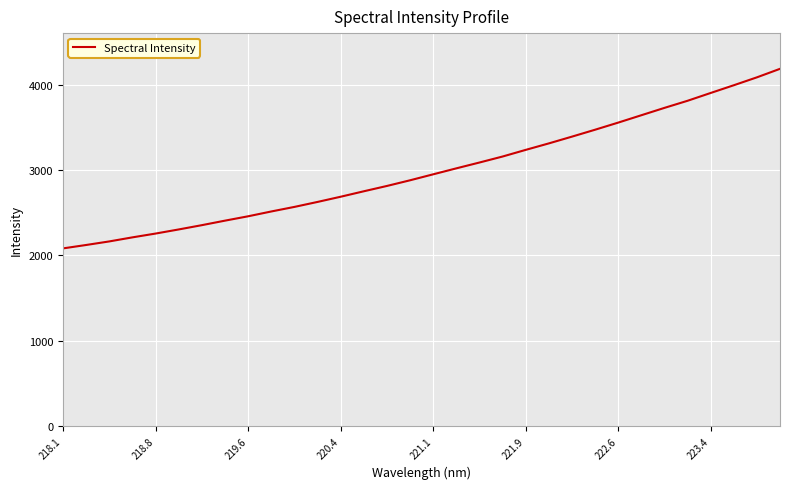

What is the maximum value shown in the chart?

4187.1